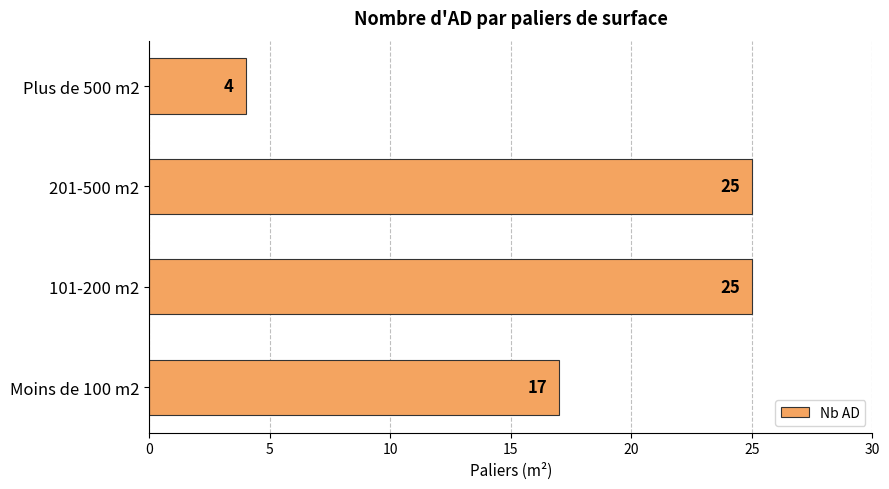

Count the values in the range 17 to 25.

3